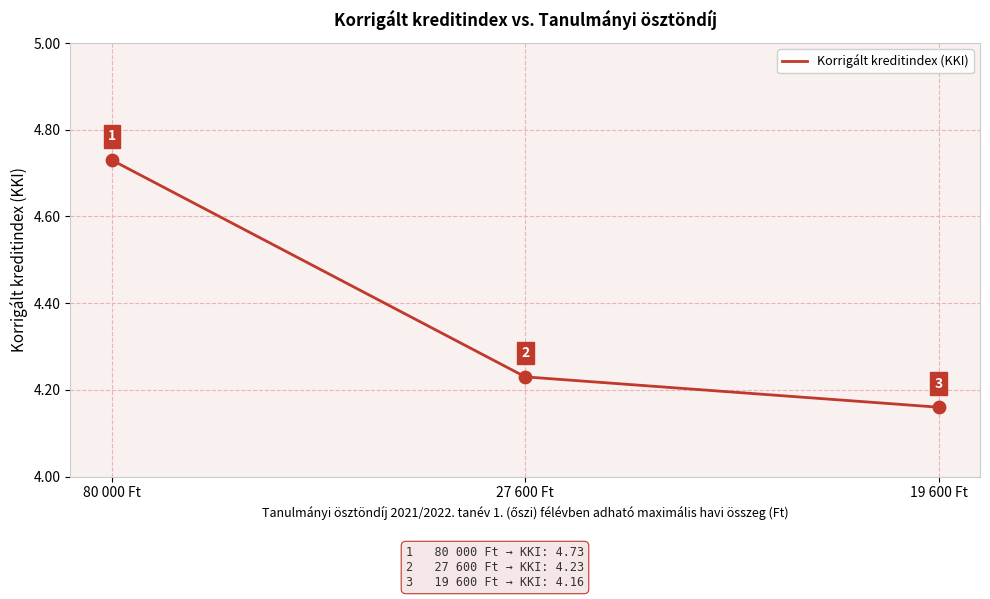

Approximately how many times larger is the value at 27 600 Ft compared to 19 600 Ft?

1.0